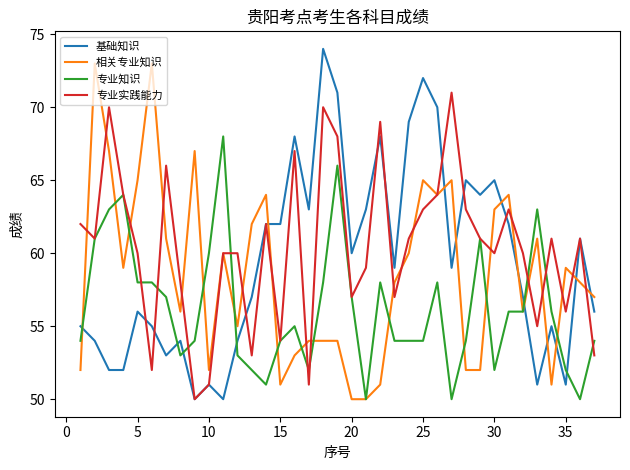

What is the maximum value for 专业实践能力?

71